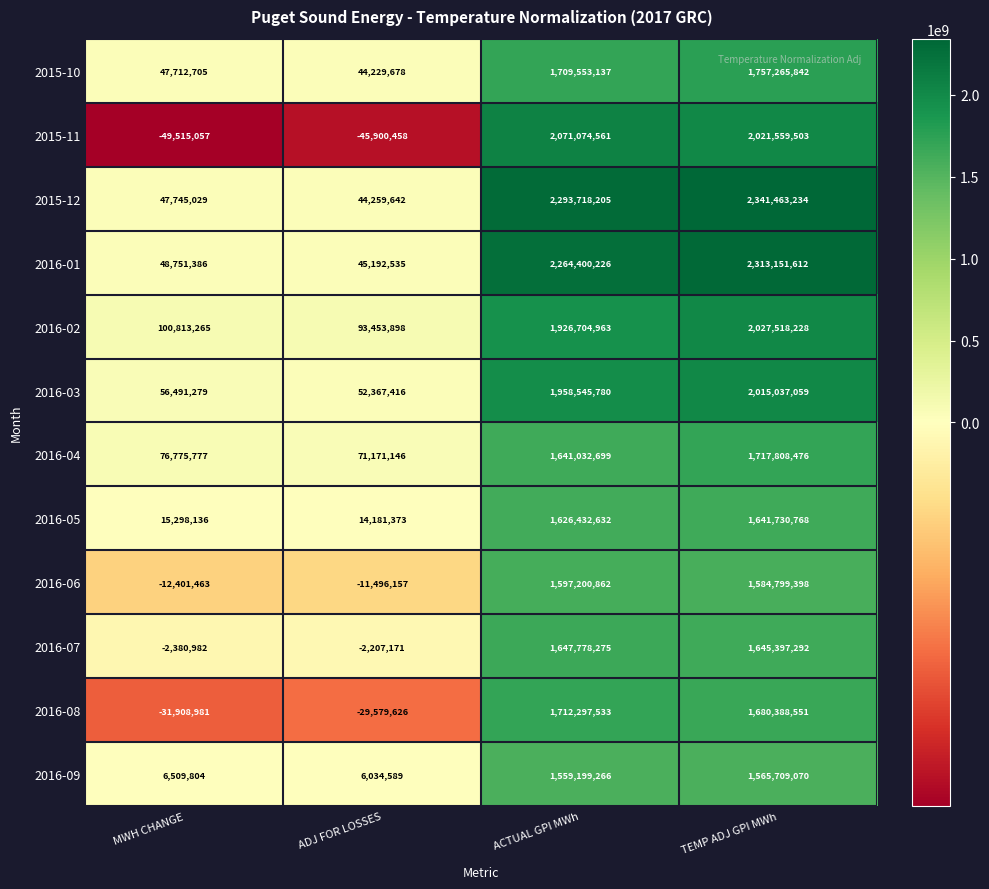

What is the total value across all series at ACTUAL GPI MWh?

22007938139